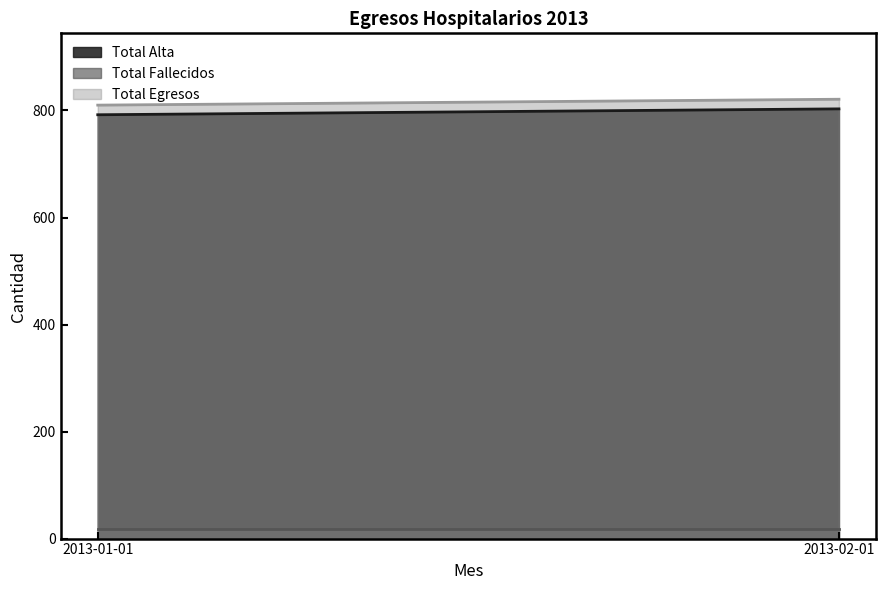

What position from the left is 2013-01-01?

1